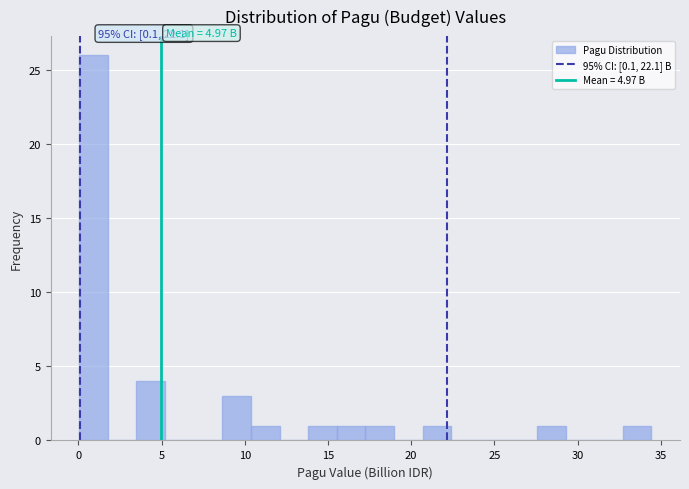

Around what value on the x-axis is the tallest bar? Give the approximate position of its centre, as read against the axis.

1.0